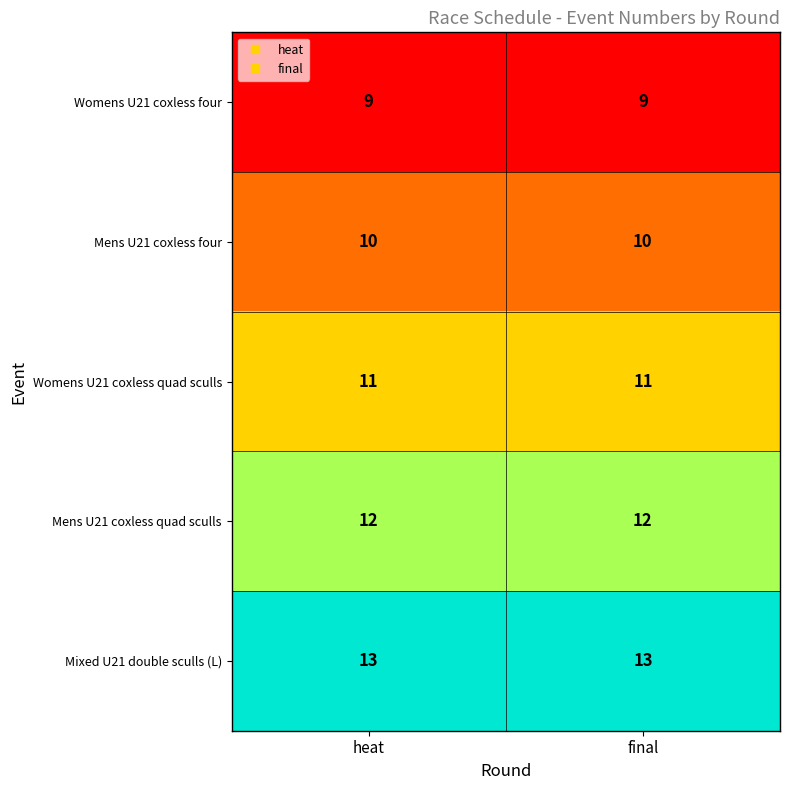

Is it true that Mens U21 coxless quad sculls equals 4 at heat?

False